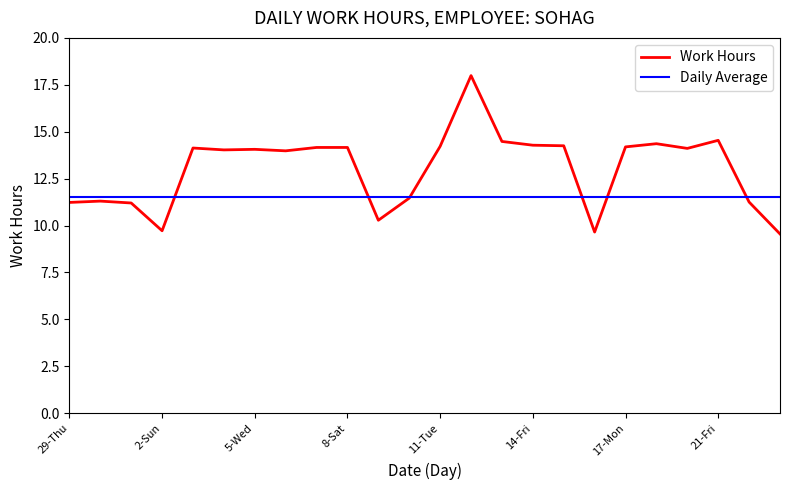

How many lines are shown in the chart?

2